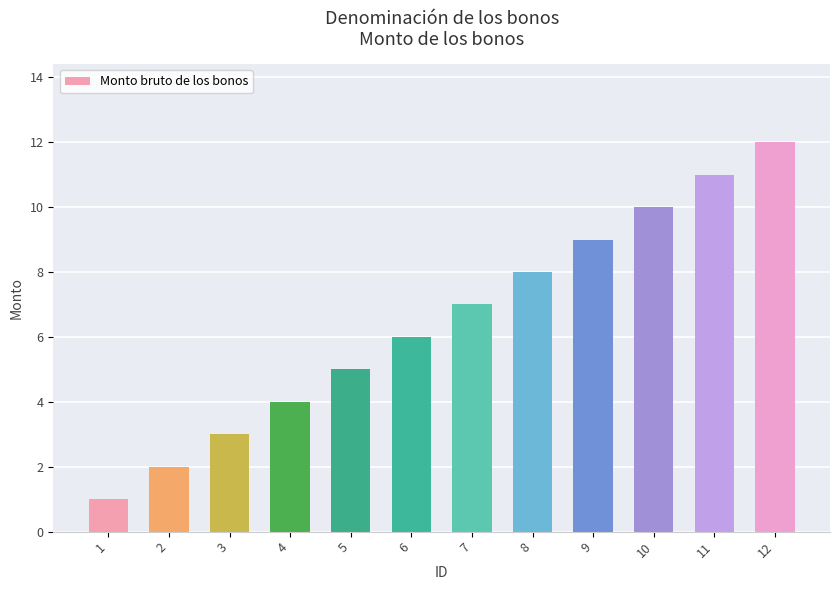

Where is the data nearest to the value 6?

6